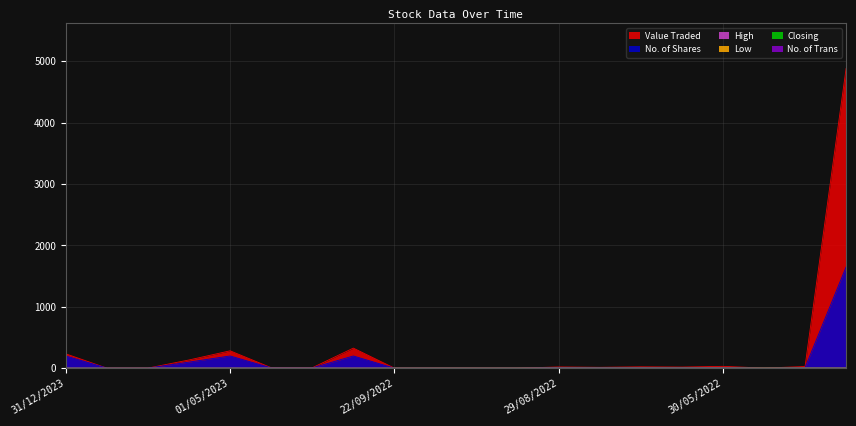

What is the difference between the highest and lowest values at 11/05/2022?

27.0